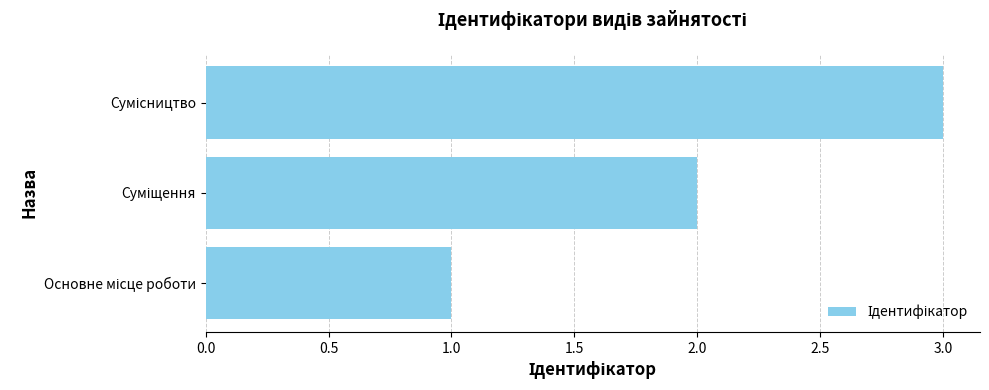

What is the sum of all values?

6